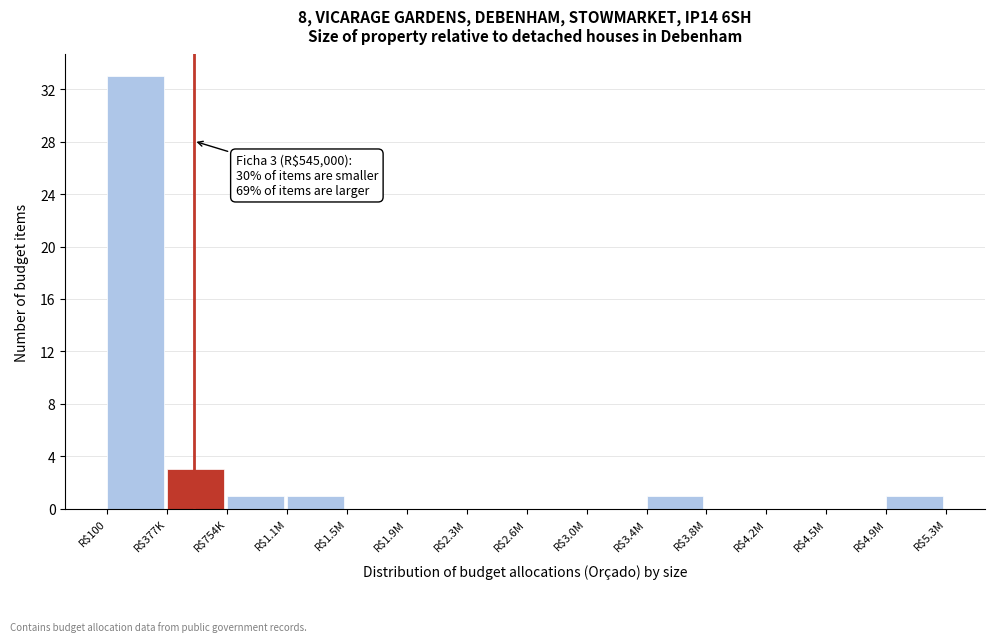

What is the greatest value displayed?

33